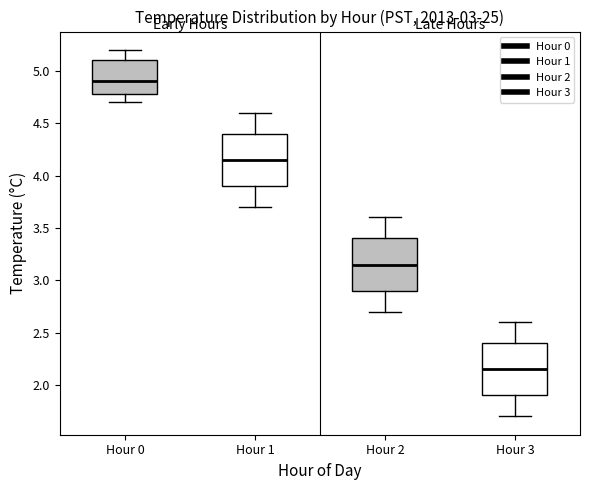

Reading left to right, transcribe this box plot: for each box, give where its median line is, the range the box spans, and where its two whiskers end, as read against the y-axis. The values are not printed on the chart, so give them approximately, as read against the axis.

Hour 0: median 4.90, box 4.80 to 5.10, whiskers 4.70 to 5.20
Hour 1: median 4.15, box 3.90 to 4.40, whiskers 3.70 to 4.60
Hour 2: median 3.15, box 2.90 to 3.40, whiskers 2.70 to 3.60
Hour 3: median 2.15, box 1.90 to 2.40, whiskers 1.70 to 2.60